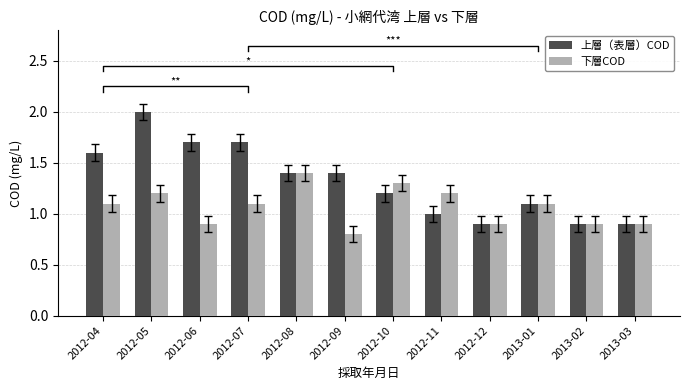

How many distinct data groups are displayed?

2